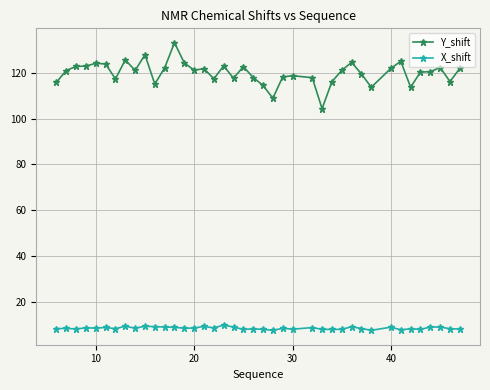

Count the number of data series in this chart.

2